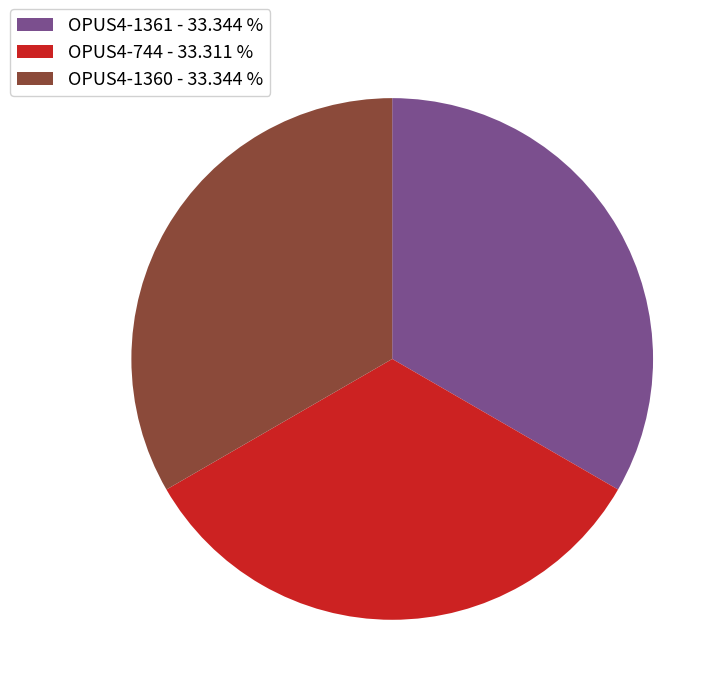

Is OPUS4-744 - 33.311 % the majority of the pie?

No